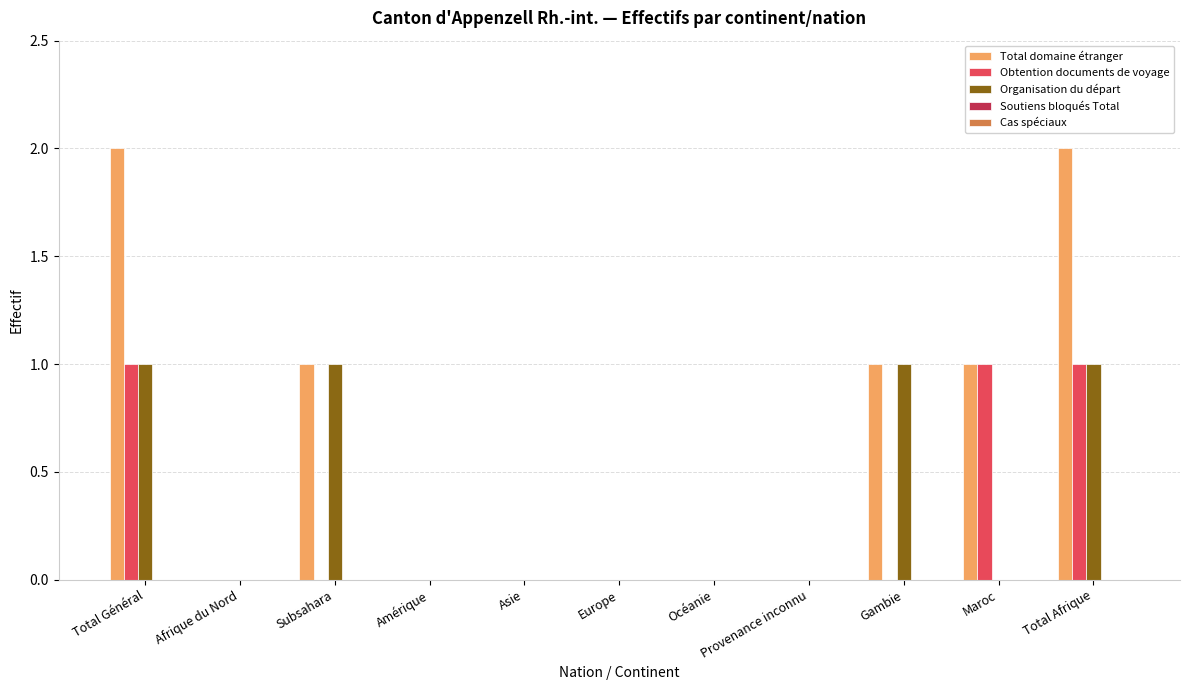

Is it true that Total domaine étranger equals 2 at Subsahara?

False